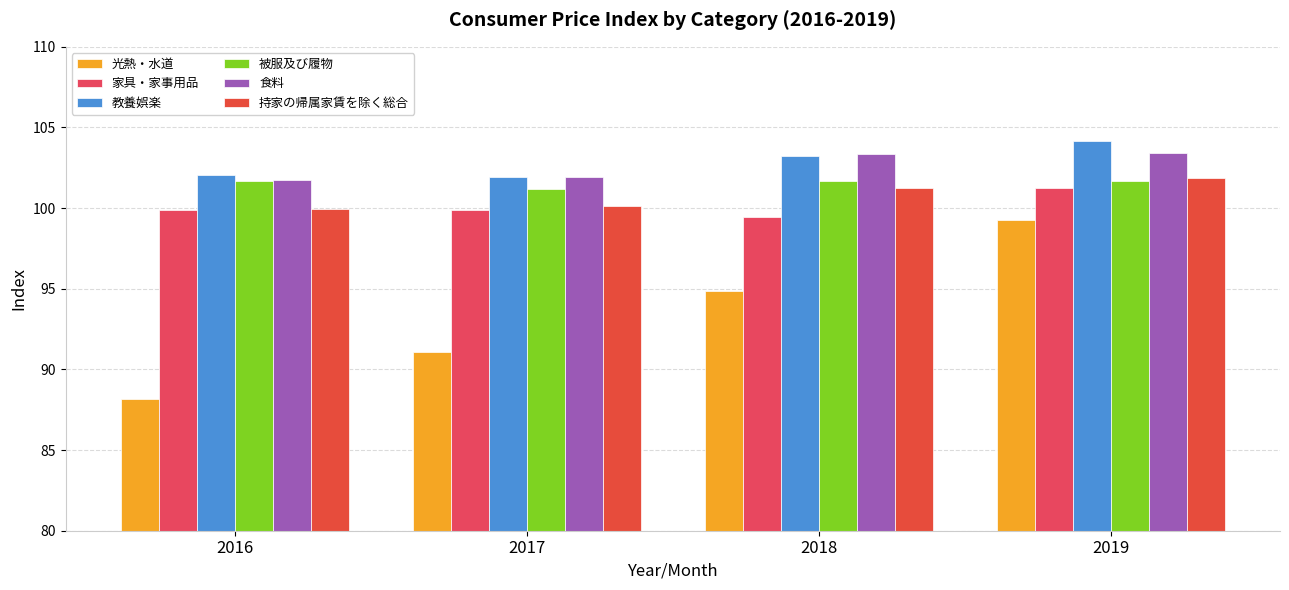

What is the highest value of the 被服及び履物 series?

101.7